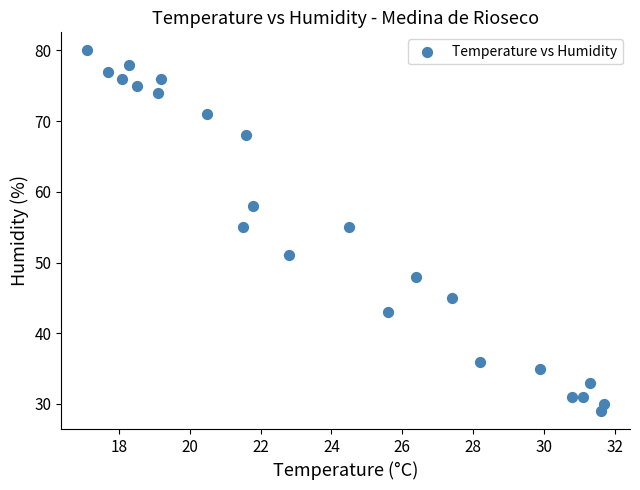

What is the range of Y values (max minus min)?

51